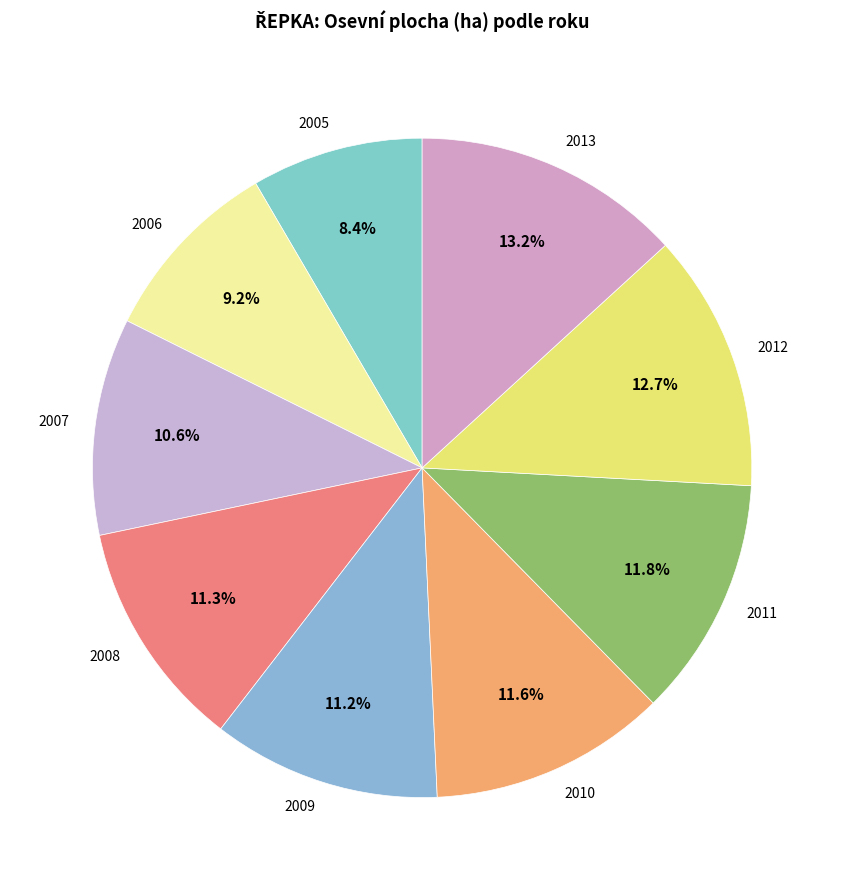

What percentage is the 2005 slice, to the nearest percent?

8%